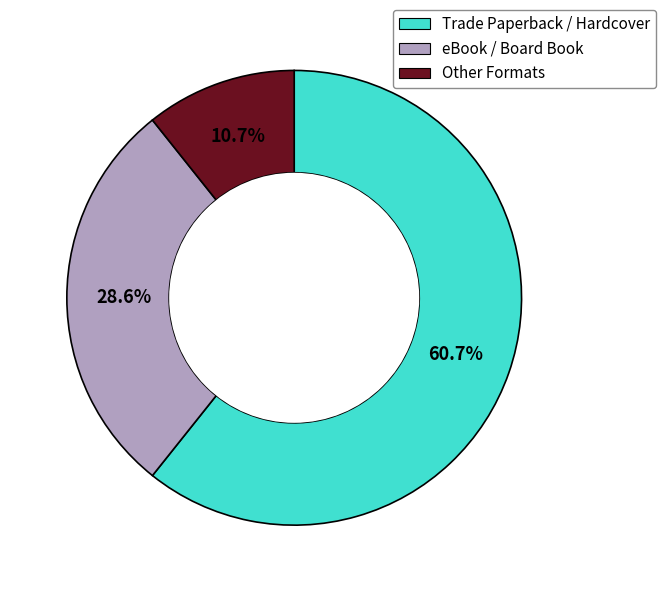

To the nearest percent, what is the difference between the largest and smallest slice percentages?

50%